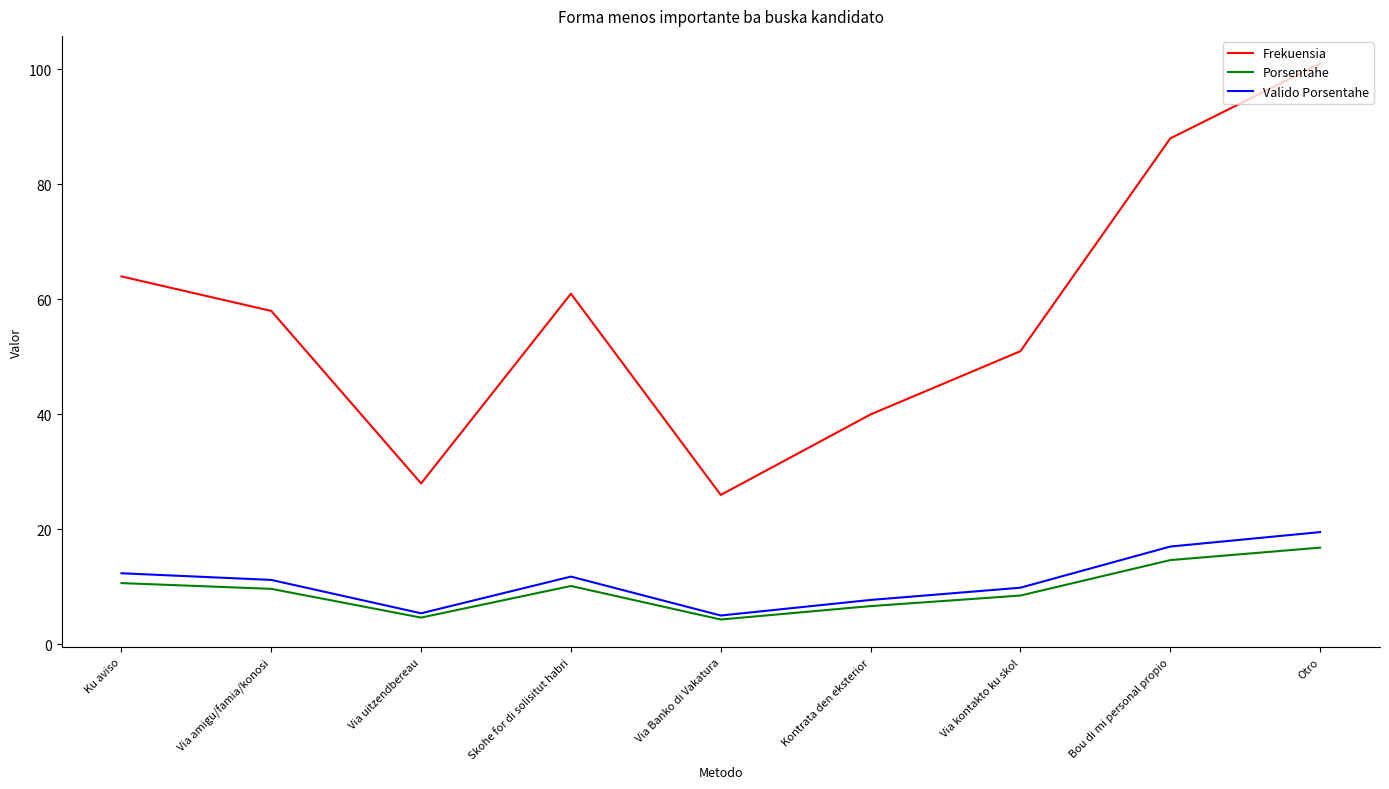

True or false: Frekuensia has more than 0 points higher than both neighbors.

True